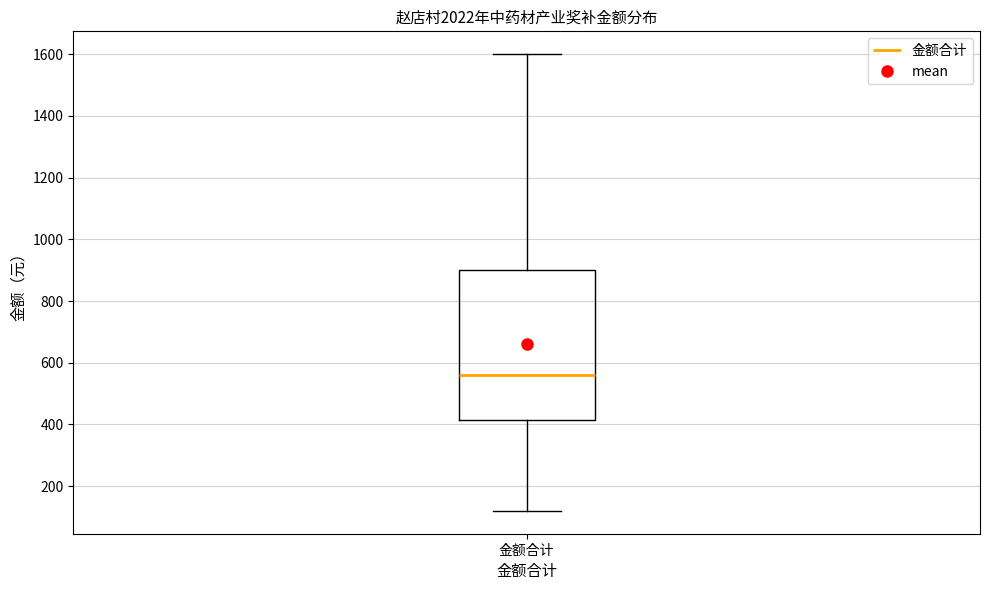

Transcribe this box plot: give where the median line is, the range the box spans, and where the two whiskers end, as read against the y-axis. The values are not printed on the chart, so give them approximately, as read against the axis.

median 560, box 420 to 900, whiskers 120 to 1600